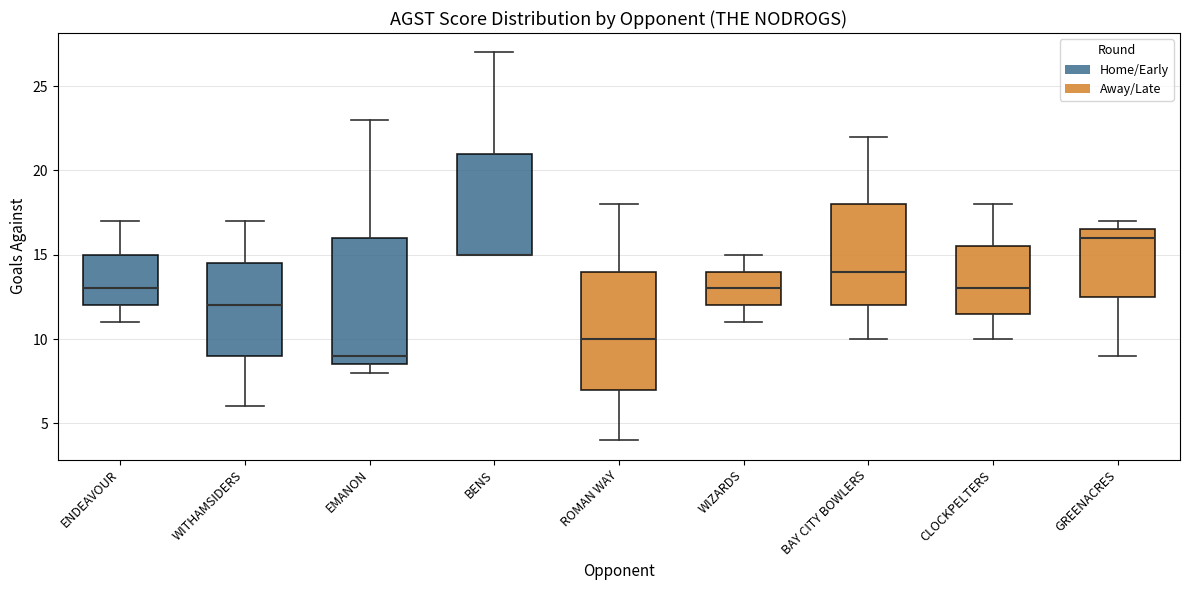

Where is the upper edge of the box for EMANON on the y-axis? The values are not printed on the chart, so give them approximately, as read against the axis.

16.0